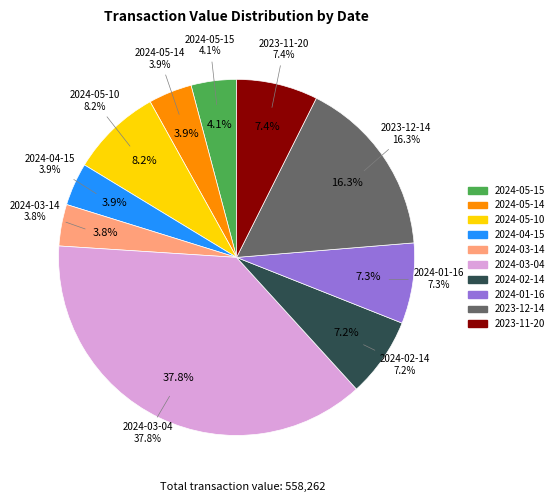

To the nearest percent, what portion does 2023-12-14 represent?

16%